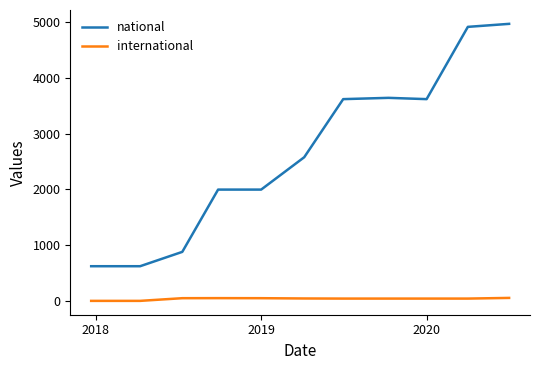

What are all the series names shown in the legend?

national, international